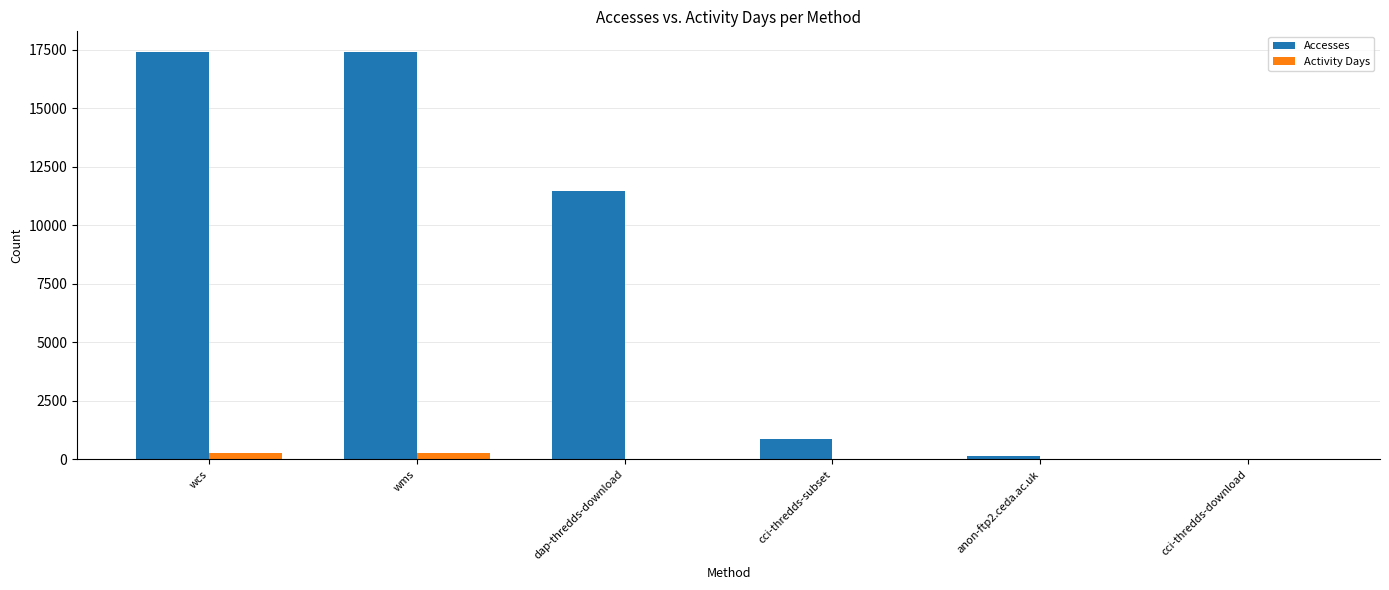

Which series has the largest total across all categories?

Accesses